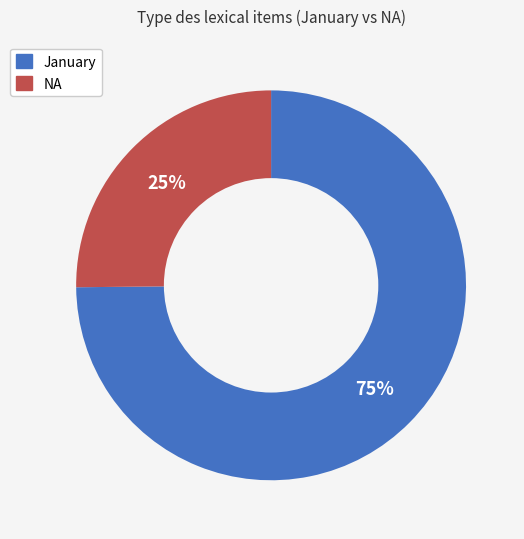

Is there any slice that represents more than half of the pie?

Yes